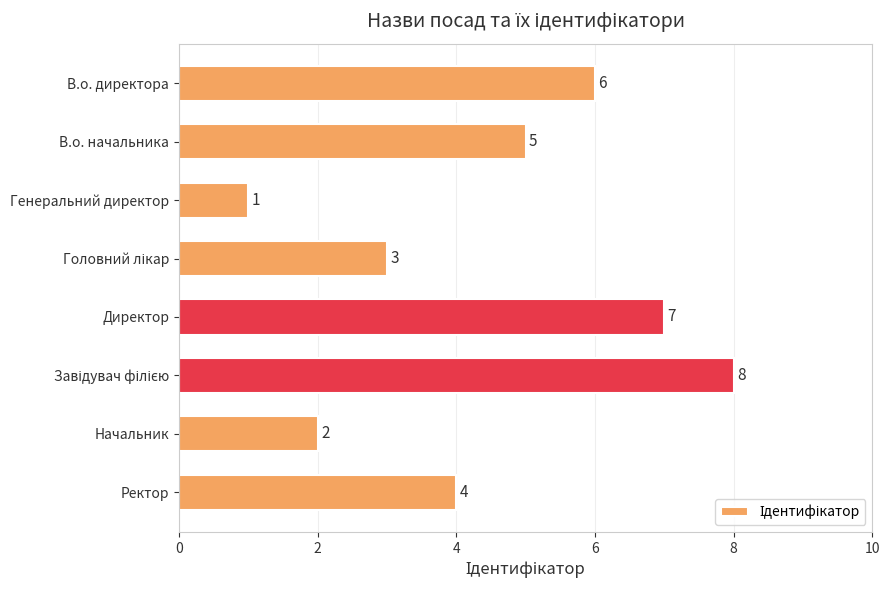

Where is the data nearest to the value 4?

Ректор